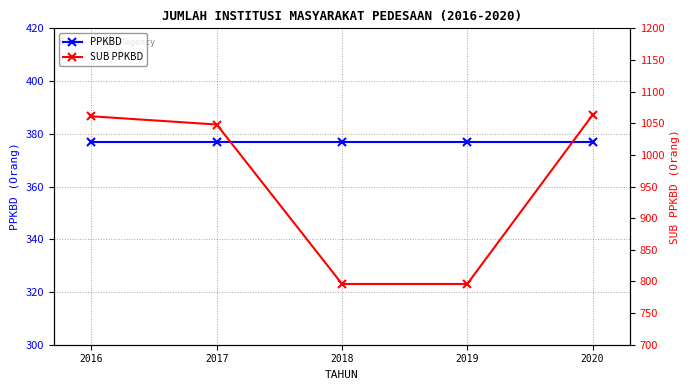

At which label does SUB PPKBD reach its peak?

2020